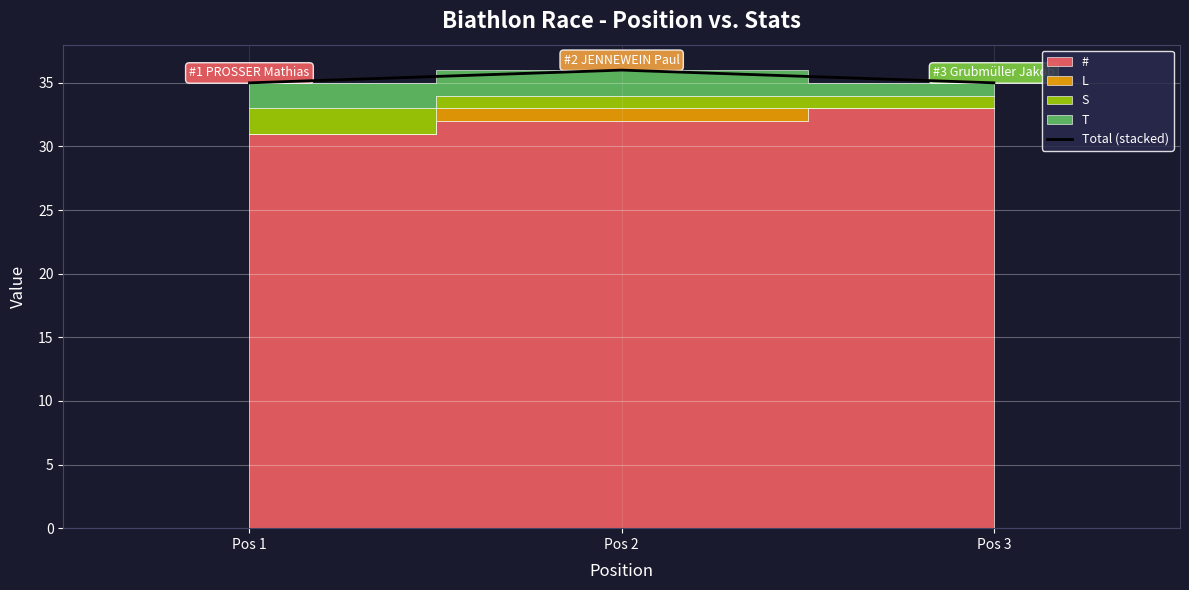

Rank the categories by value from highest to lowest.

Pos 2, Pos 1, Pos 3